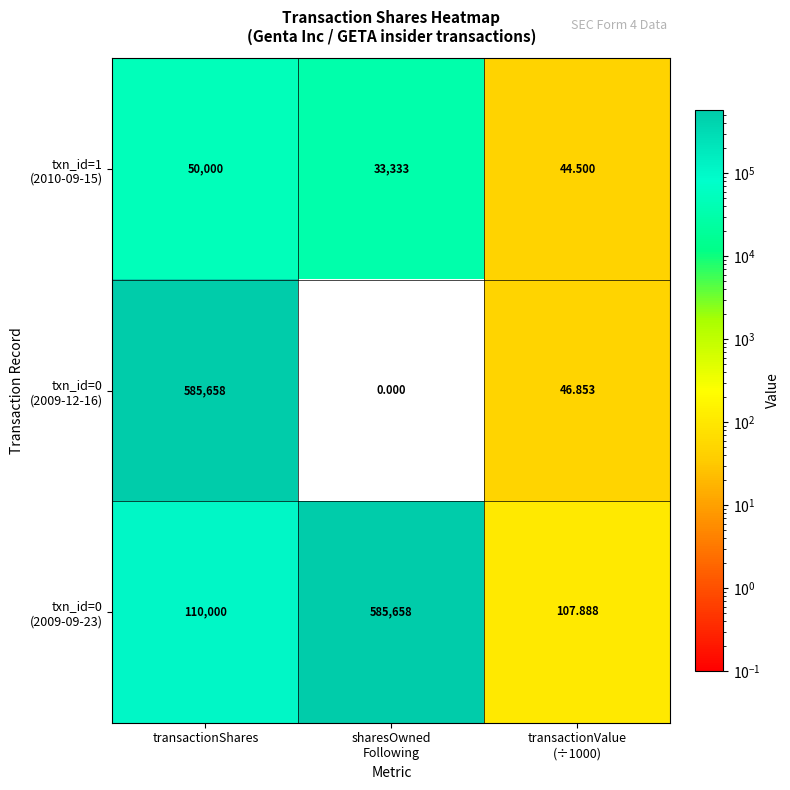

At which category is the sum across all series the highest?

transactionShares